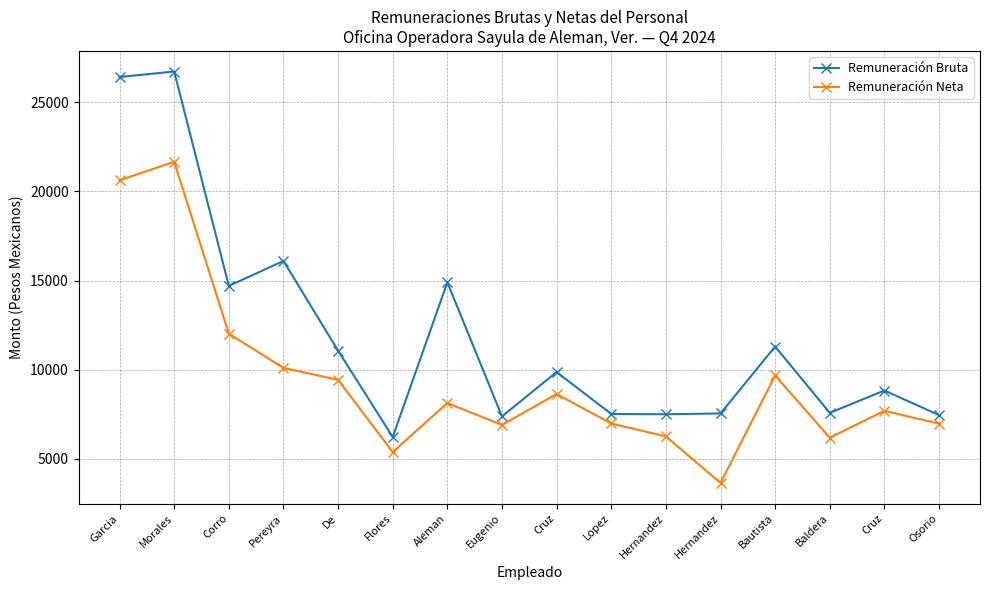

Rank the series by their average value, from highest to lowest.

Remuneración Bruta, Remuneración Neta